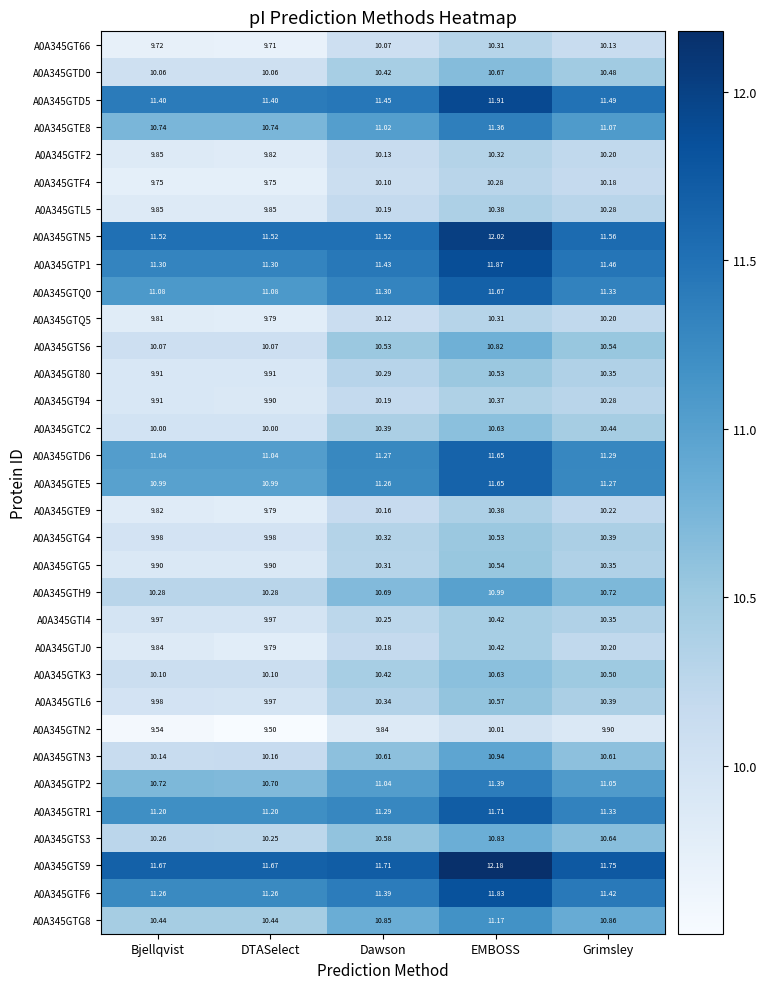

Which category has the highest value in the A0A345GTE8 series?

EMBOSS